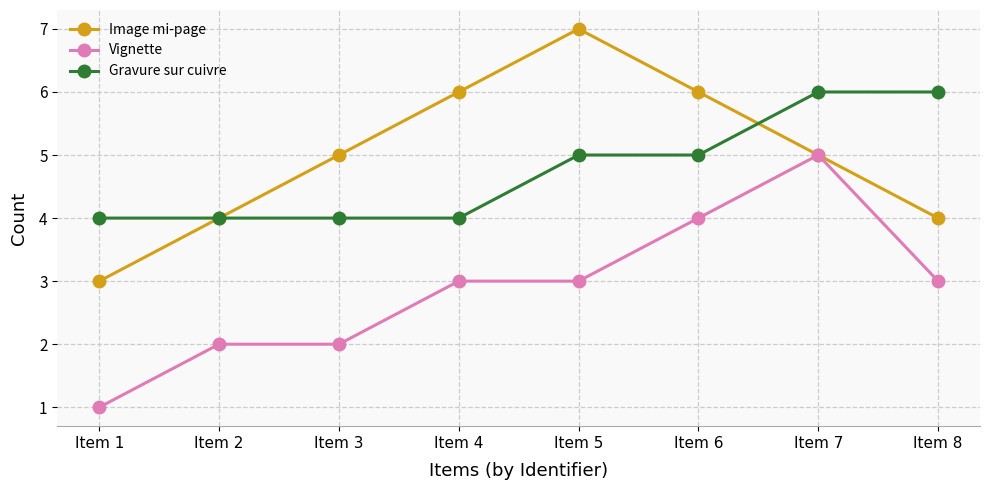

Reading left to right, what are all the values shown in this chart?

Image mi-page: Item 1=3	Item 2=4	Item 3=5	Item 4=6	Item 5=7	Item 6=6	Item 7=5	Item 8=4
Vignette: Item 1=1	Item 2=2	Item 3=2	Item 4=3	Item 5=3	Item 6=4	Item 7=5	Item 8=3
Gravure sur cuivre: Item 1=4	Item 2=4	Item 3=4	Item 4=4	Item 5=5	Item 6=5	Item 7=6	Item 8=6